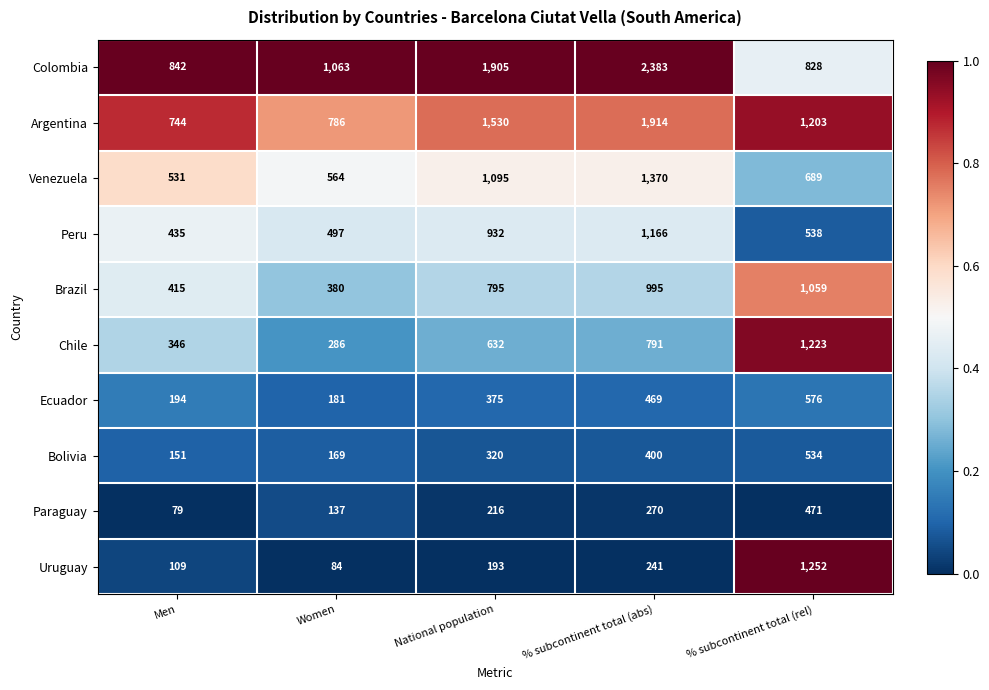

What is the sum of all Ecuador values?

1795